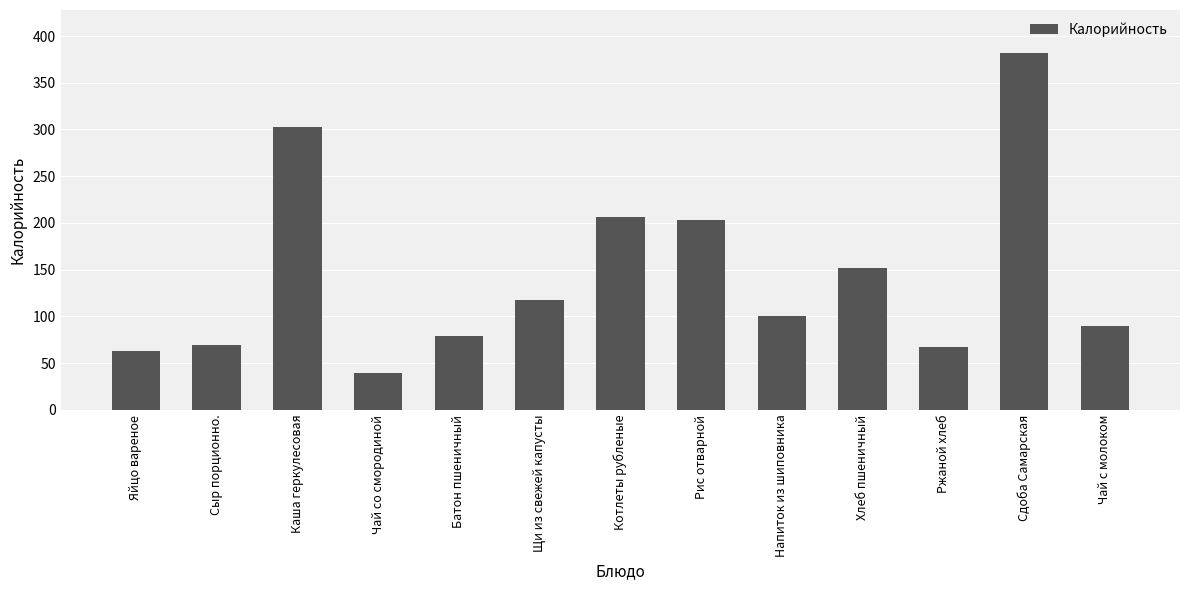

At which category does the chart reach its peak across all series?

Сдоба Самарская